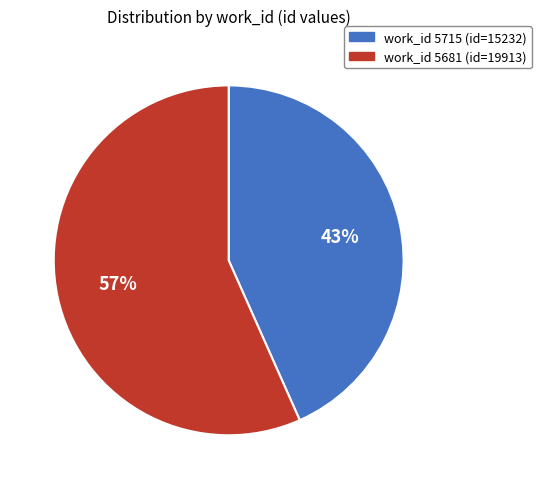

Is there any slice that represents more than half of the pie?

Yes